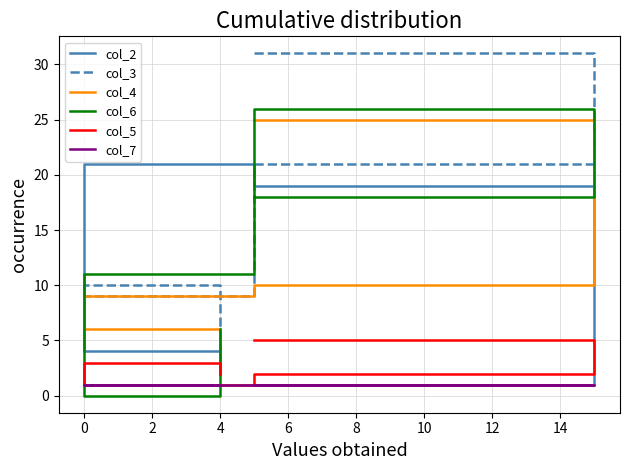

Reading left to right, extract all data points from this chart.

col_2: 1	19	21	4	2
col_3: 31	21	9	10	3
col_4: 25	10	9	6	2
col_6: 18	26	11	0	6
col_5: 5	2	1	3	2
col_7: 1	1	1	1	1